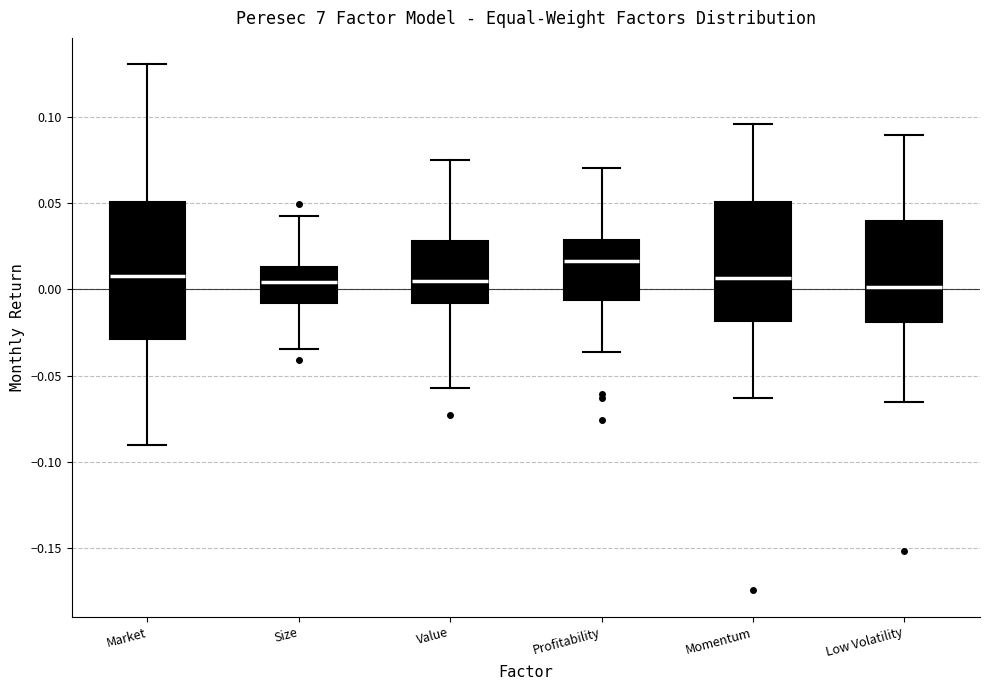

Comparing the boxes themselves (not the whiskers), which one is the tallest?

Market